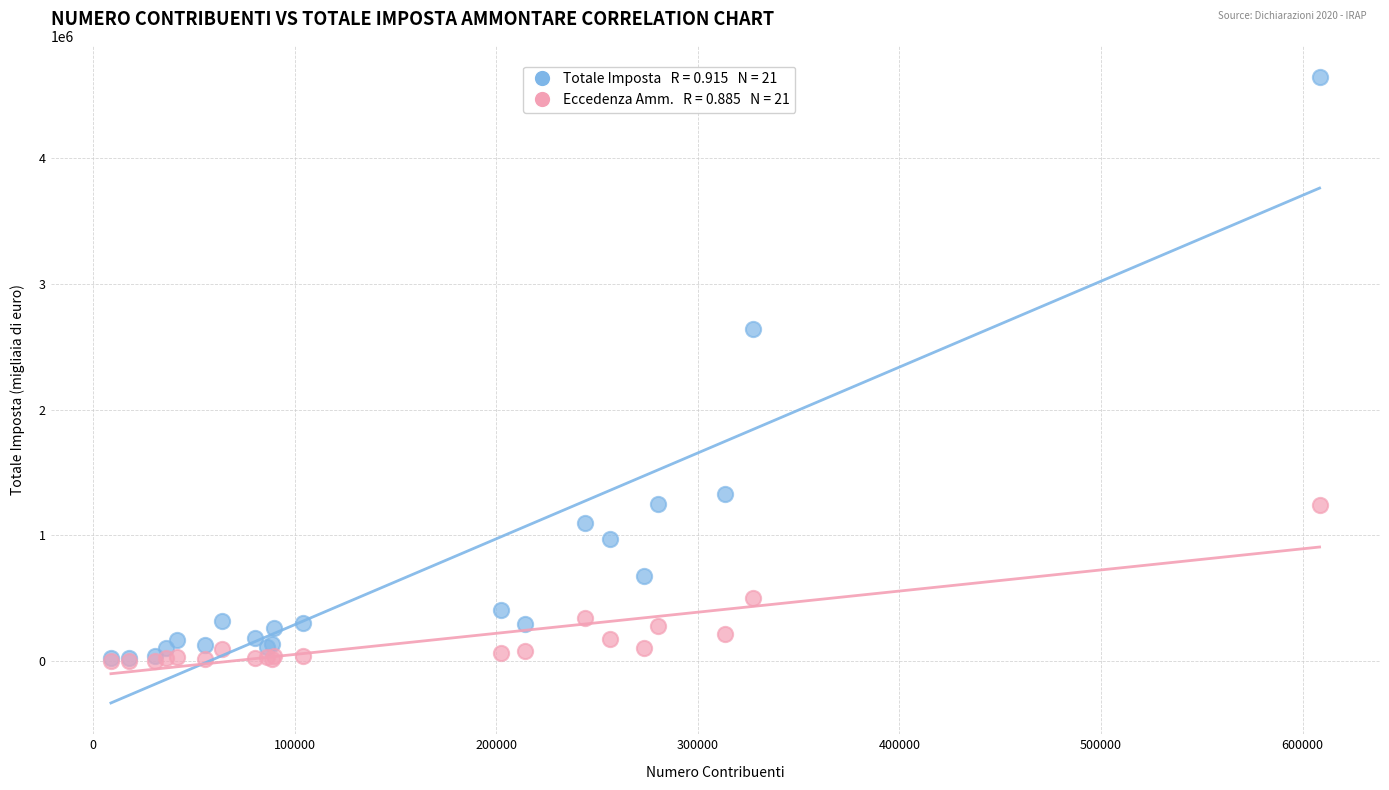

Across all series, what Y value is closest to 2321460?

2635768